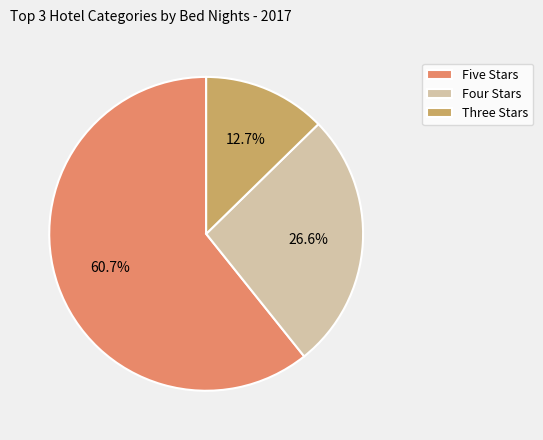

What percentage is NOT represented by Three Stars?

87.3%